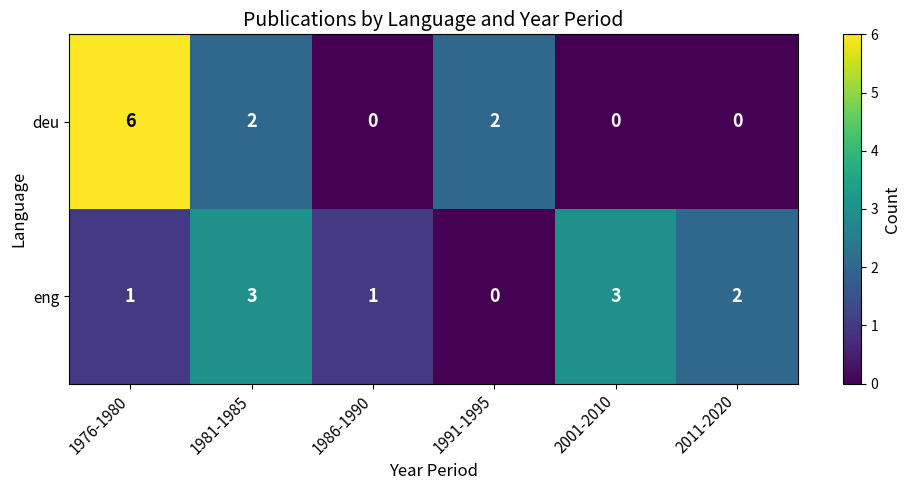

Reading left to right, extract all data points from this chart.

deu: 1976-1980=6	1981-1985=2	1986-1990=0	1991-1995=2	2001-2010=0	2011-2020=0
eng: 1976-1980=1	1981-1985=3	1986-1990=1	1991-1995=0	2001-2010=3	2011-2020=2